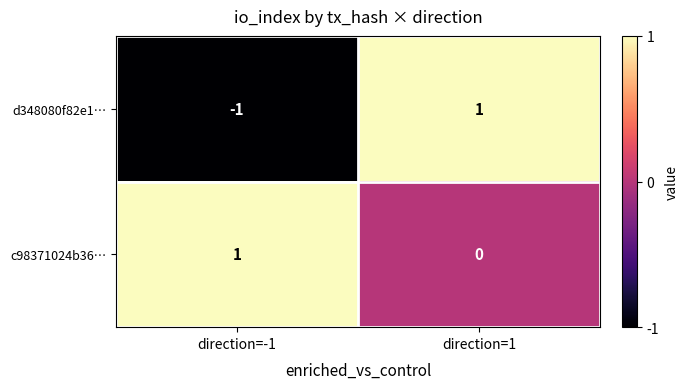

Which series changed the most between direction=-1 and direction=1?

d348080f82e1…